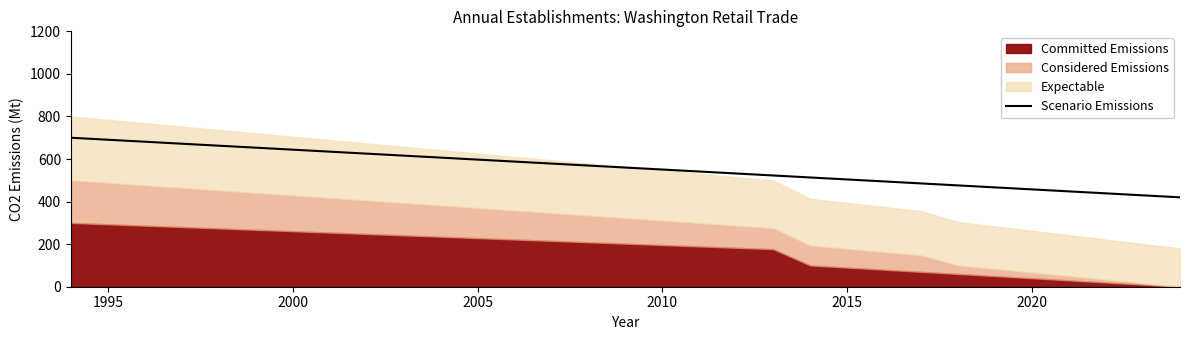

How many data points are above 560?

15